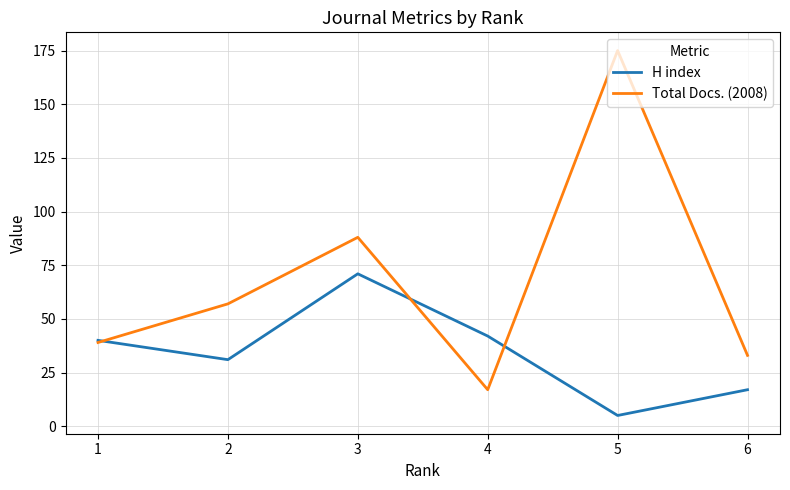

List the series in order of their peak value, lowest first.

H index, Total Docs. (2008)